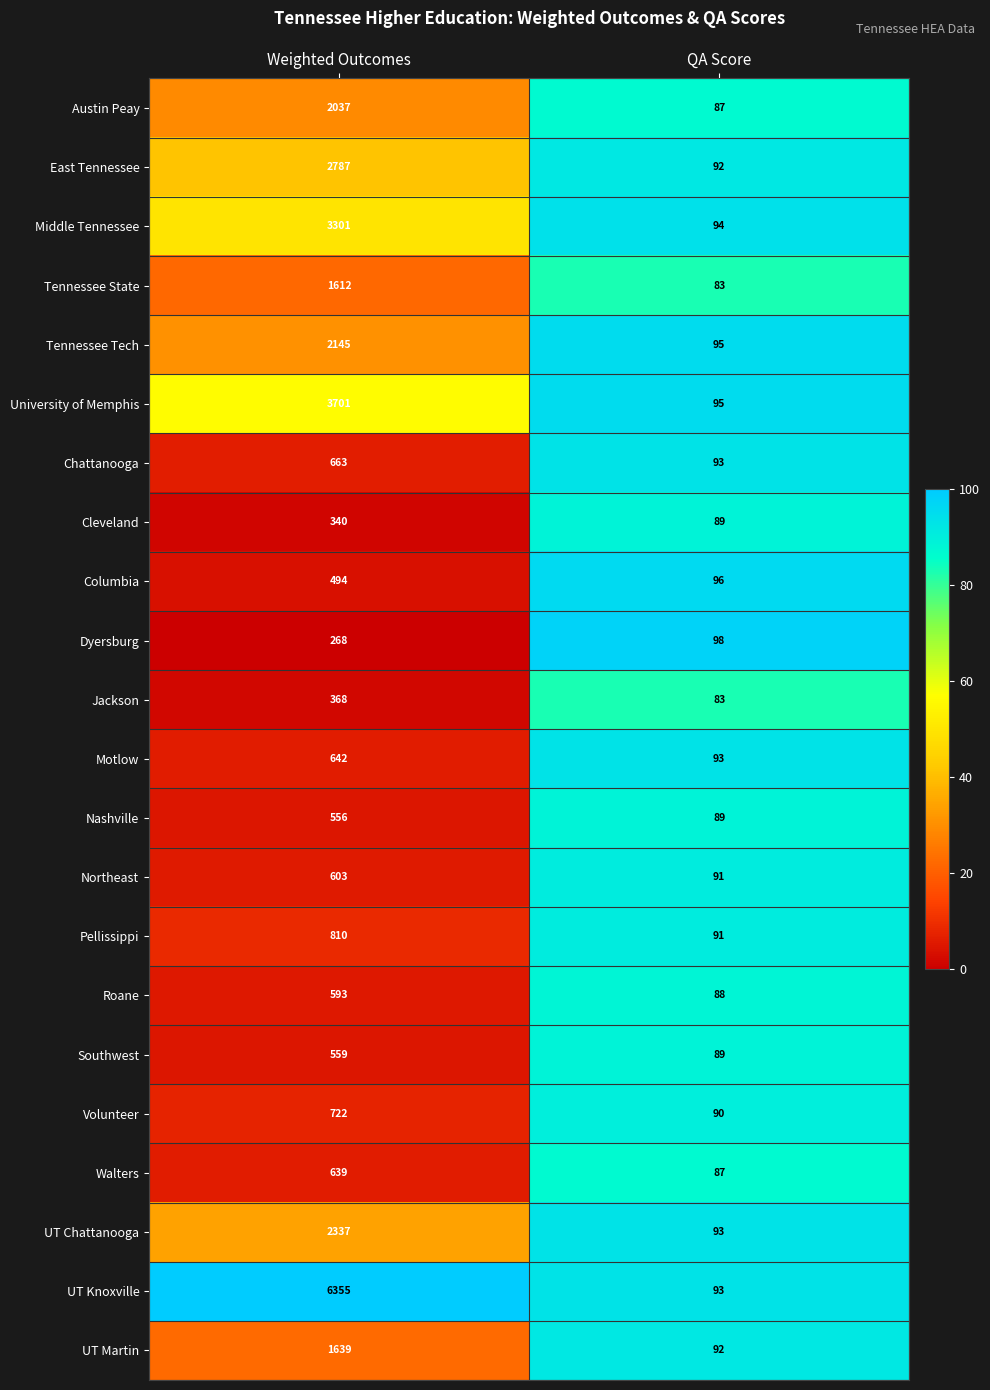

At which category does the chart reach its peak across all series?

Weighted Outcomes